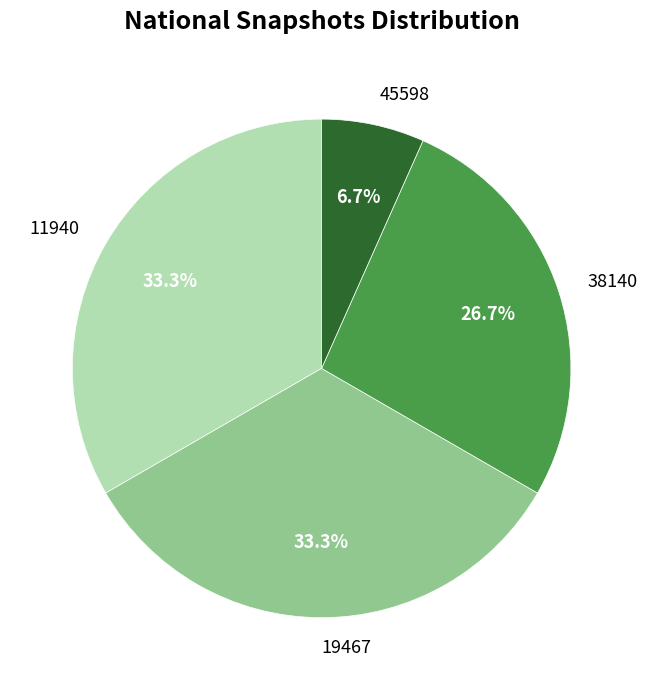

Which slice is the smallest?

45598